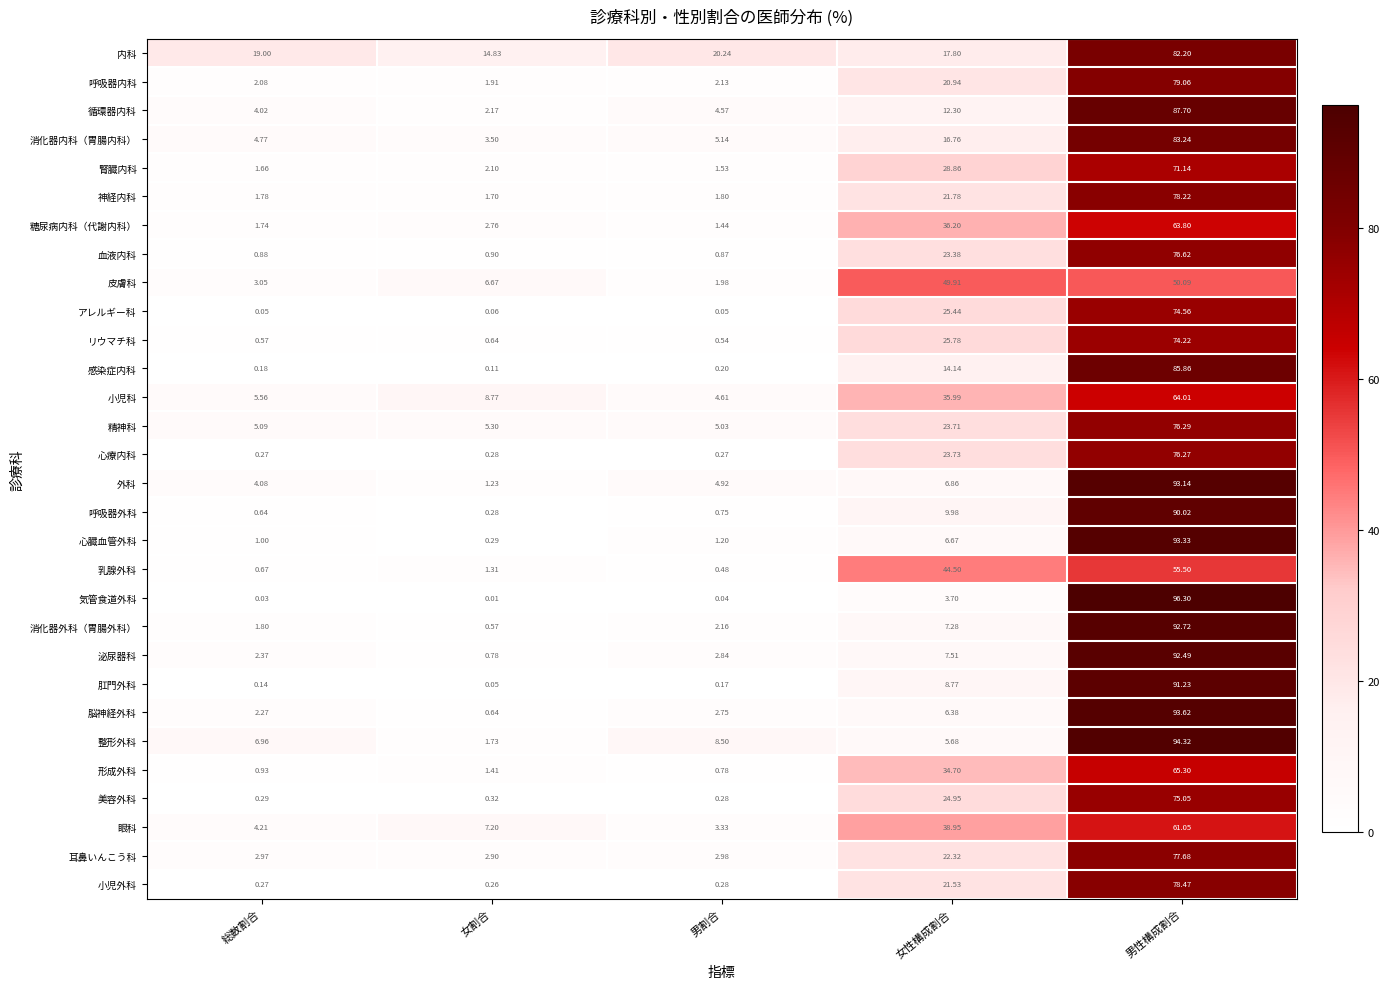

Rank the series by their maximum value, from lowest to highest.

皮膚科, 乳腺外科, 眼科, 糖尿病内科（代謝内科）, 小児科, 形成外科, 腎臓内科, リウマチ科, アレルギー科, 美容外科, 心療内科, 精神科, 血液内科, 耳鼻いんこう科, 神経内科, 小児外科, 呼吸器内科, 内科, 消化器内科（胃腸内科）, 感染症内科, 循環器内科, 呼吸器外科, 肛門外科, 泌尿器科, 消化器外科（胃腸外科）, 外科, 心臓血管外科, 脳神経外科, 整形外科, 気管食道外科